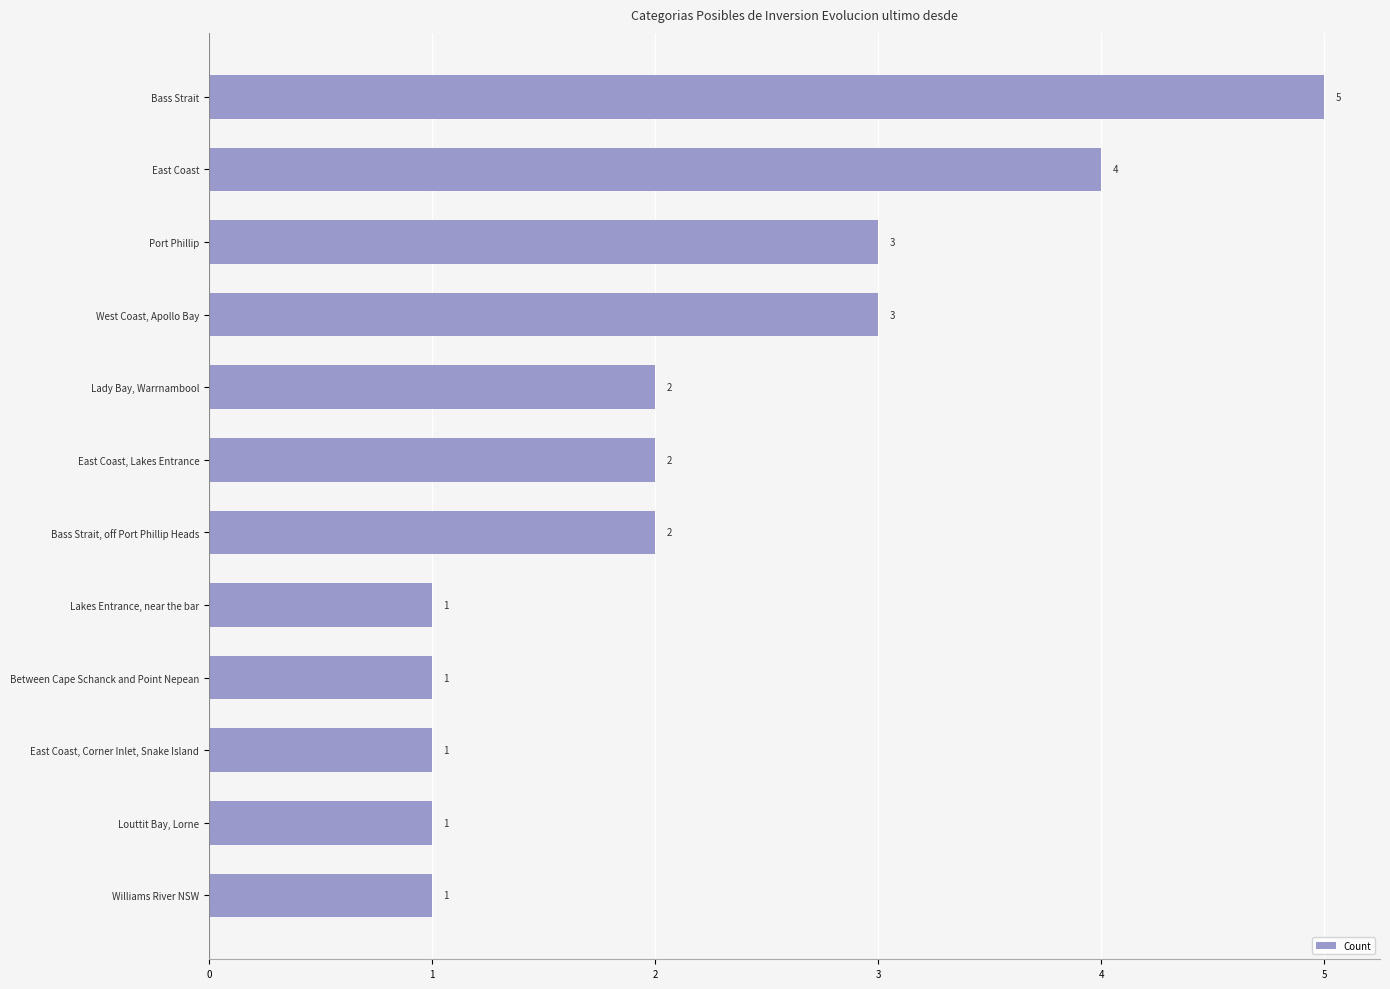

What is the label of the 8th bar from the bottom?

Lady Bay, Warrnambool